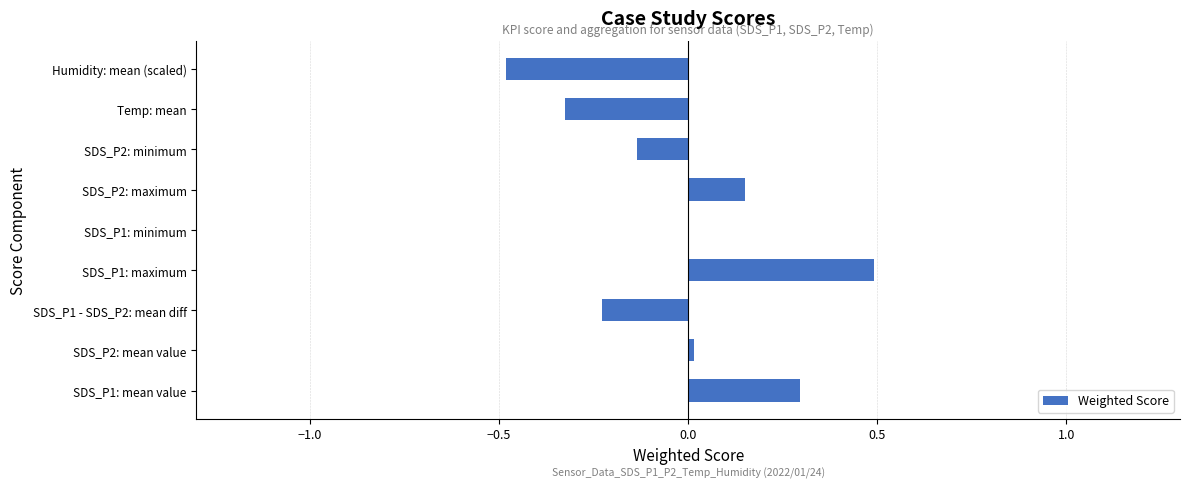

Does the chart contain stacked bars?

No